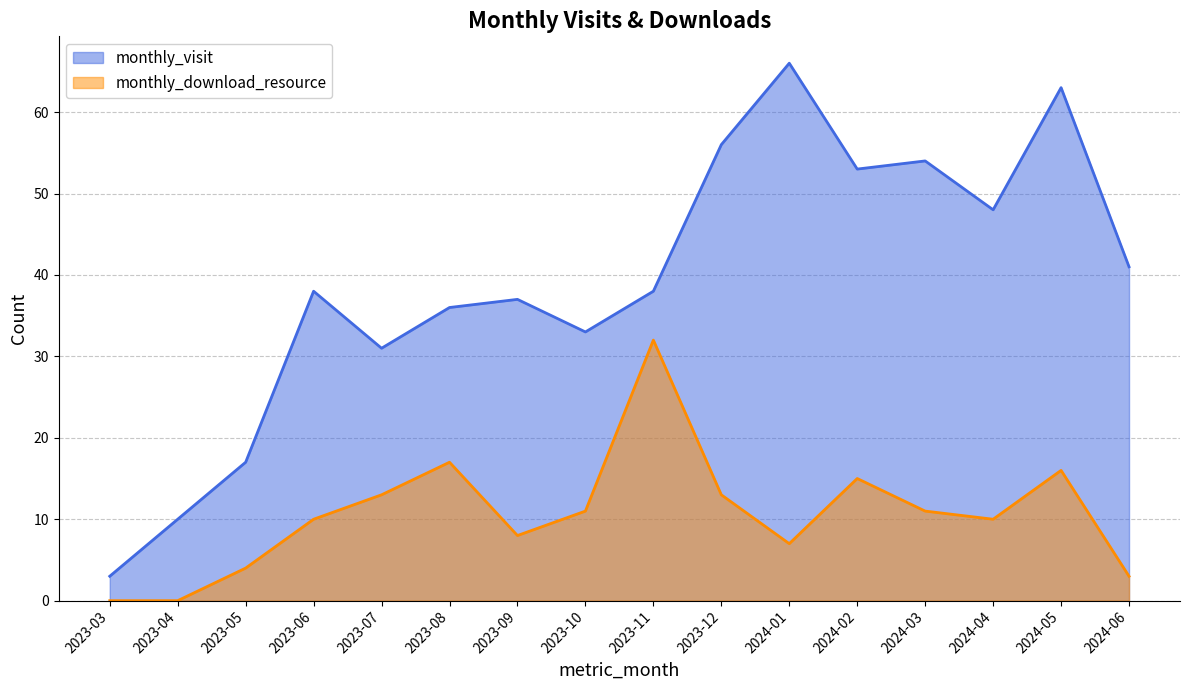

How many data points in monthly_visit are above 38?

7